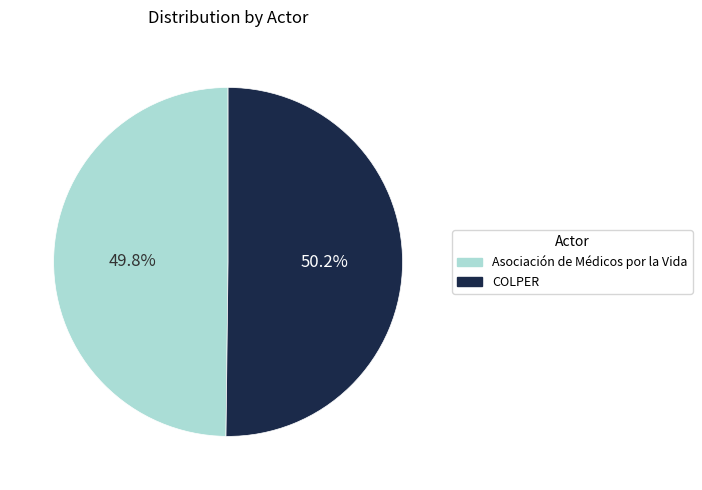

Combined, do COLPER and Asociación de Médicos por la Vida account for over 50%?

Yes